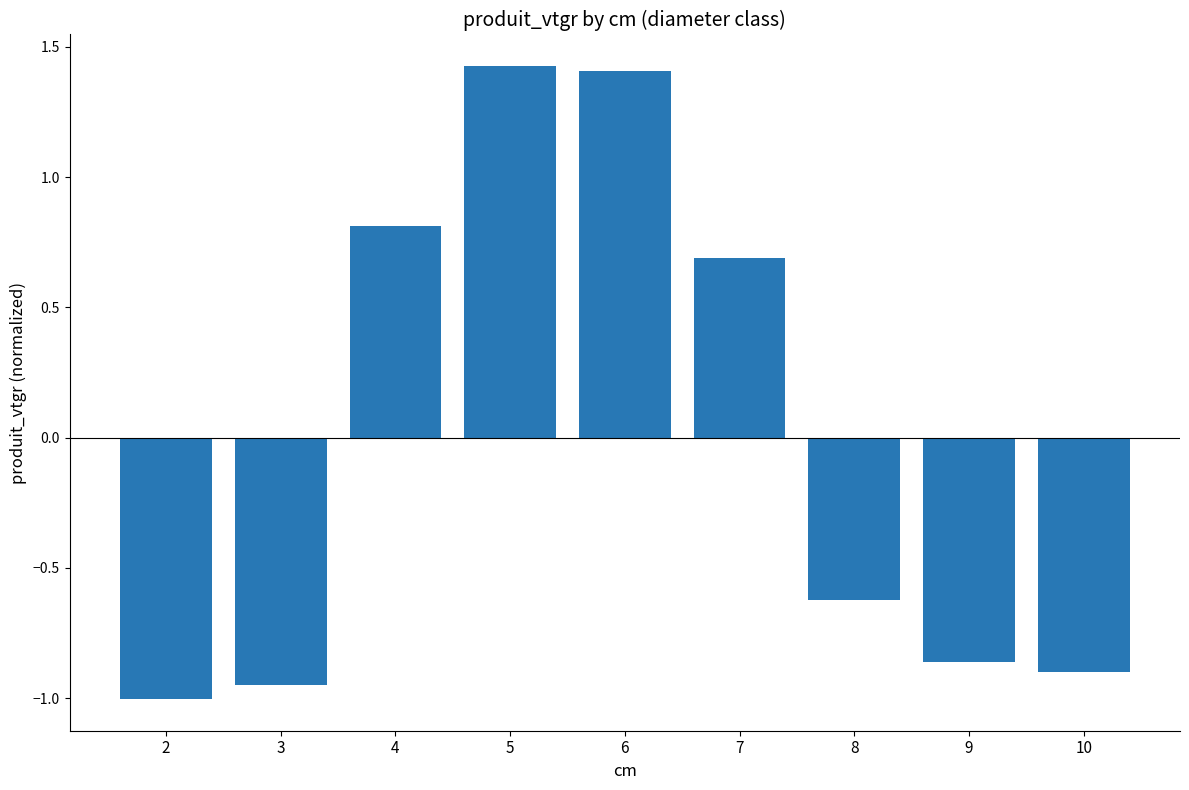

What is the maximum value shown in the chart?

1.4